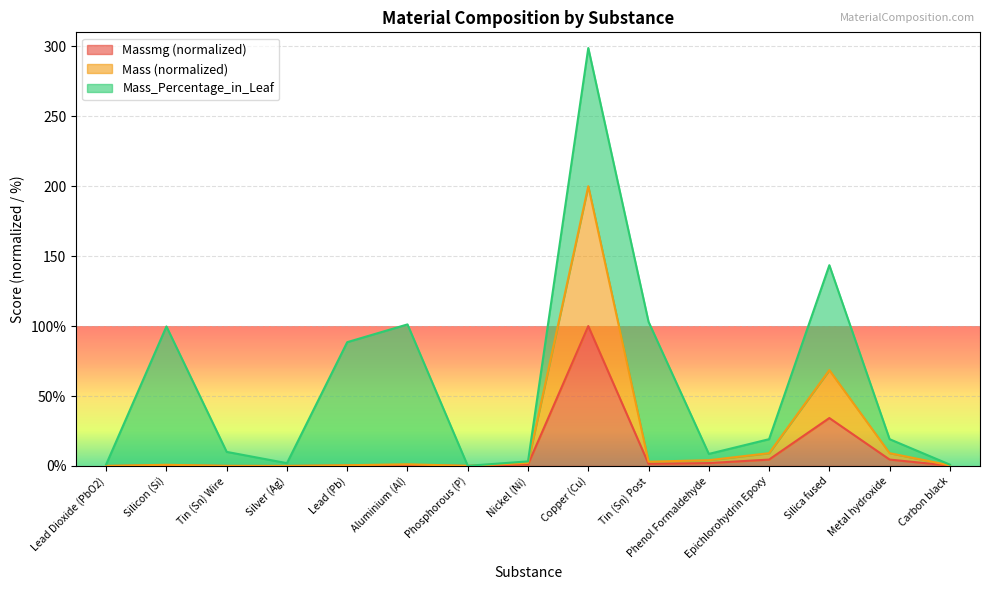

What are all the series names shown in the legend?

Massmg (normalized), Mass (normalized), Mass_Percentage_in_Leaf